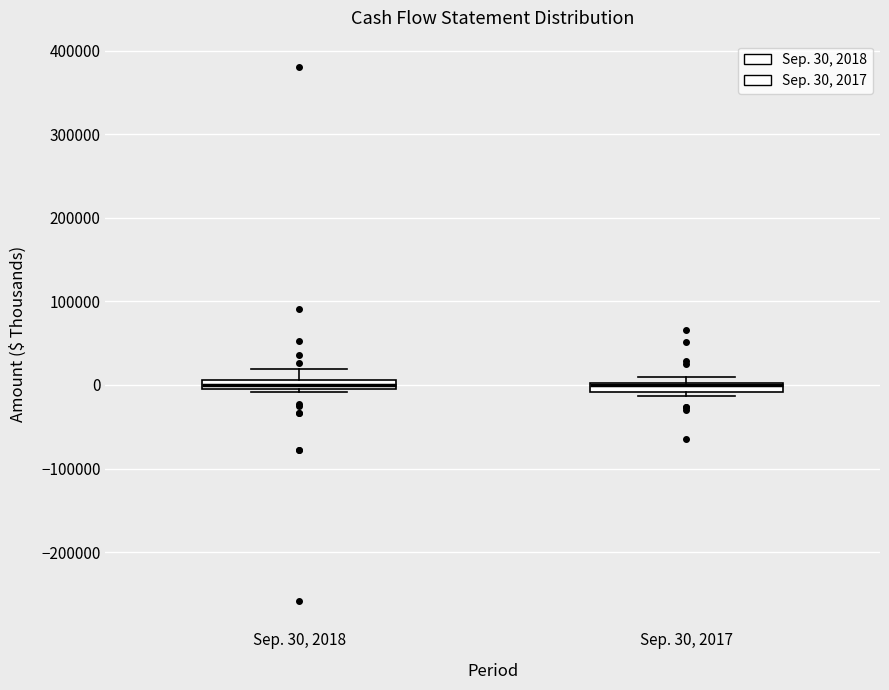

Where is the upper edge of the box for Sep. 30, 2018 on the y-axis? The values are not printed on the chart, so give them approximately, as read against the axis.

10000